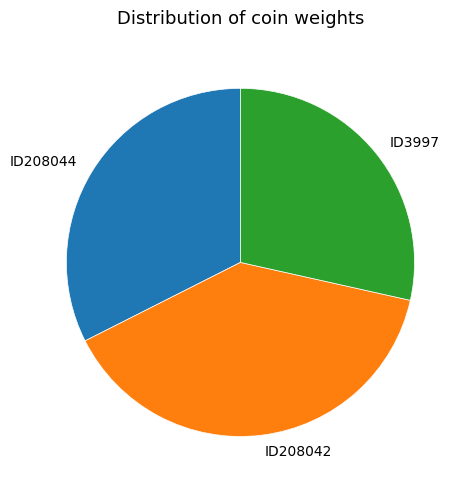

The ID208044 slice represents 21% of the pie. True or false?

False